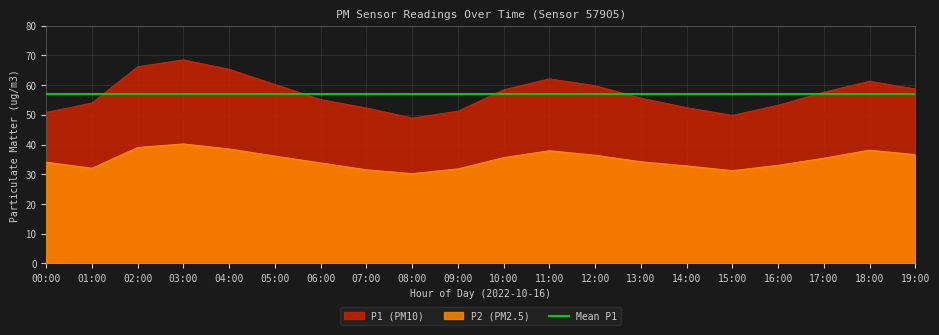

Which series has the widest spread of values?

P1 (PM10)